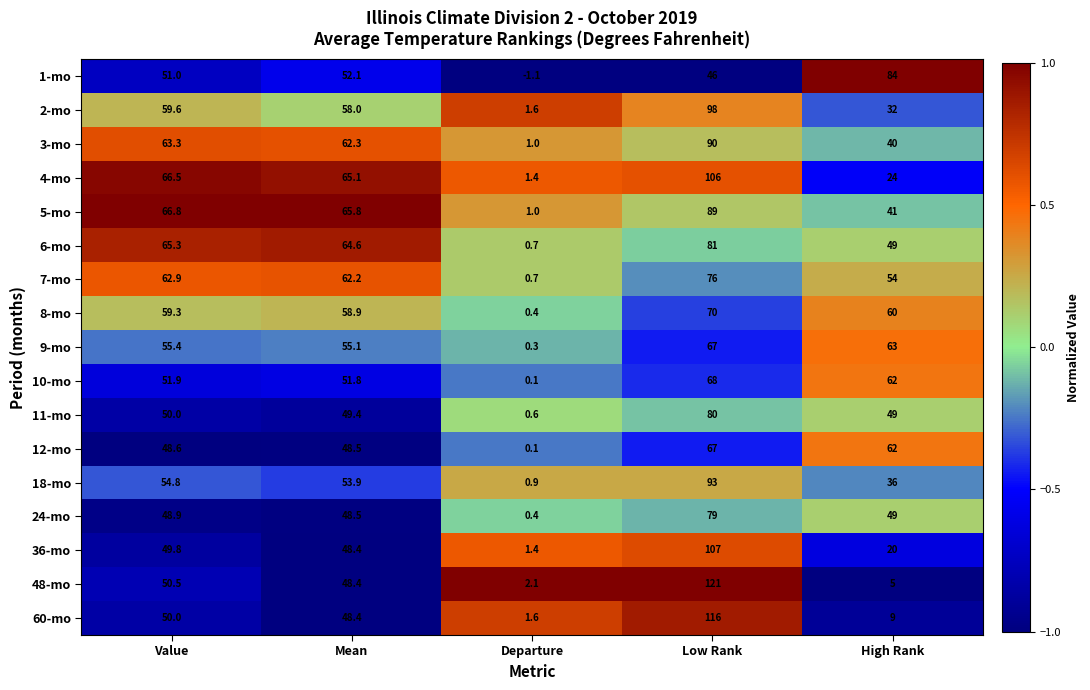

Rank the categories by 10-mo value from lowest to highest.

Departure, Mean, Value, High Rank, Low Rank